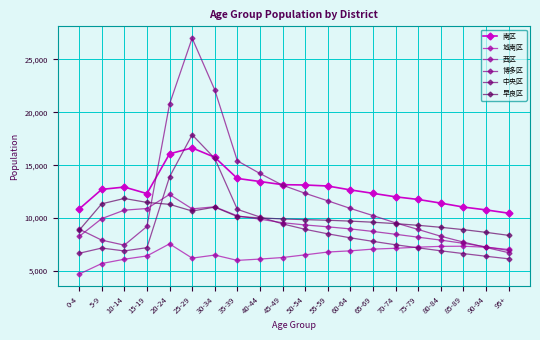

How many distinct data groups are displayed?

6